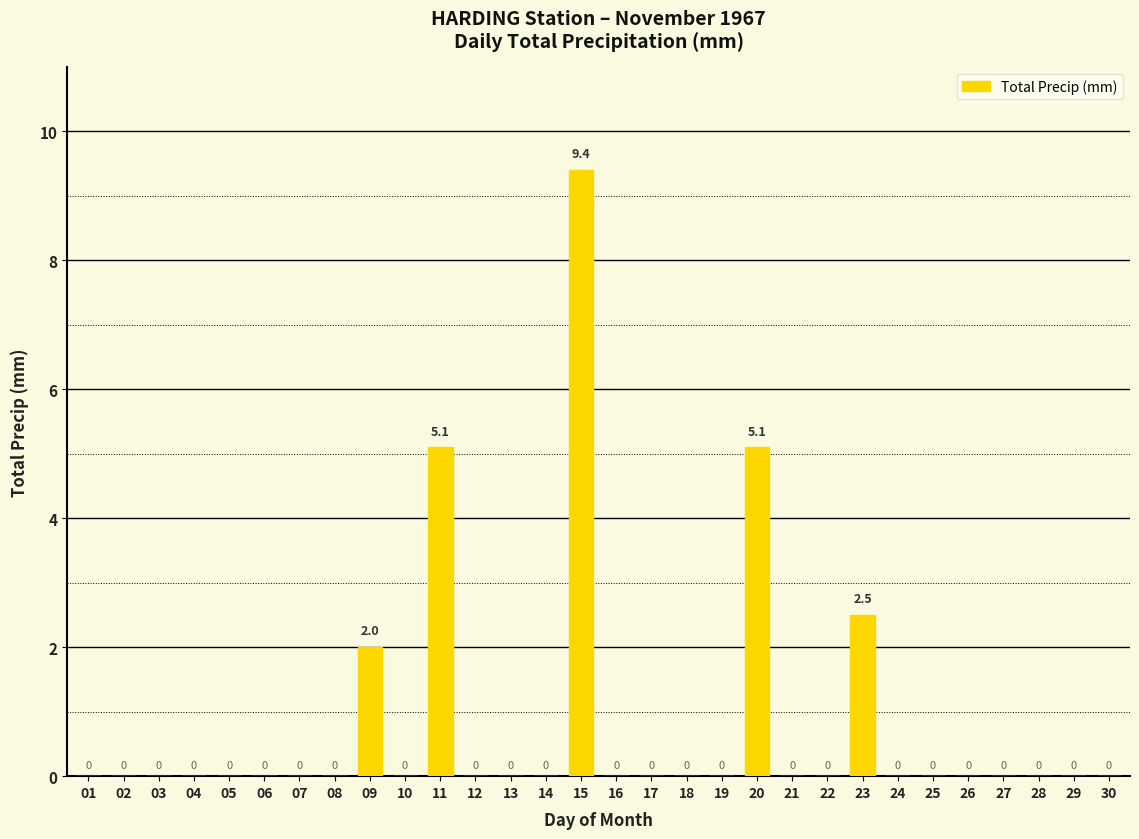

How many values are between 0 and 1?

25